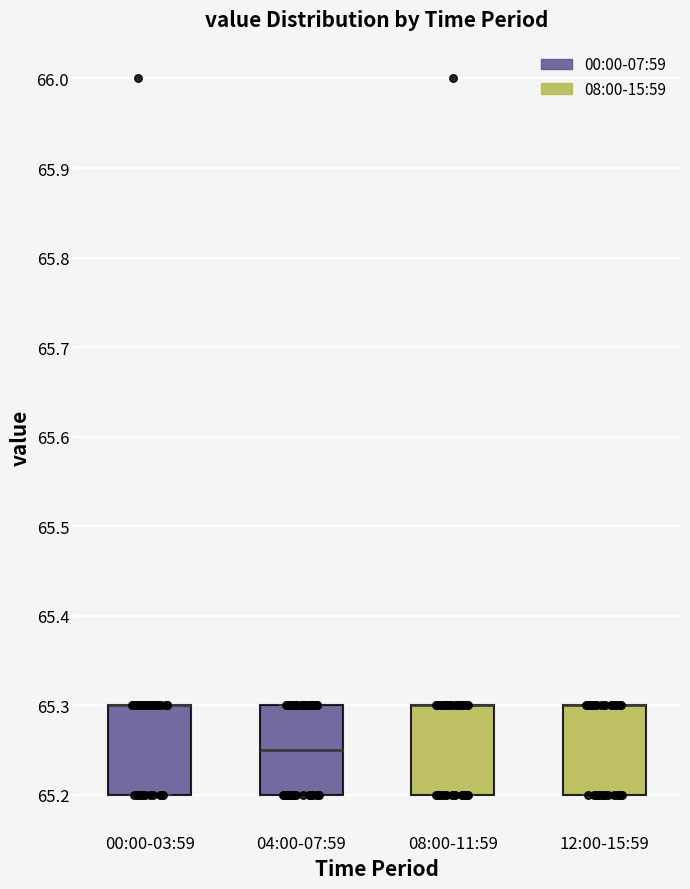

Where is the upper edge of the box for 00:00-03:59 on the y-axis? The values are not printed on the chart, so give them approximately, as read against the axis.

65.30